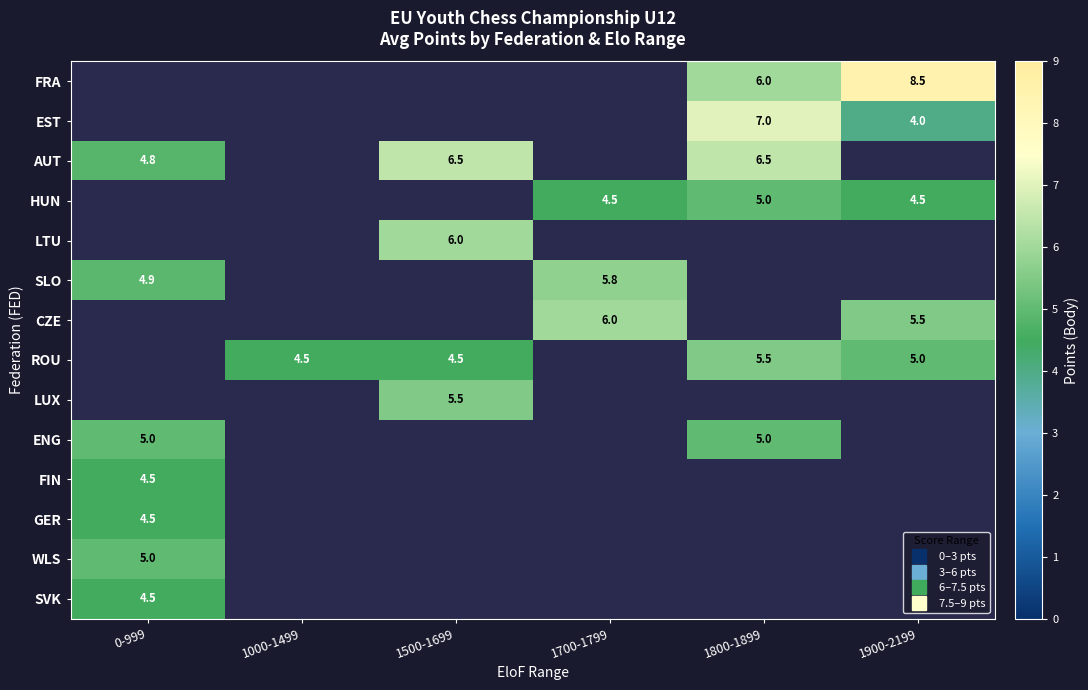

Is the value of ROU at 1700-1799 greater than the value of EST at 1900-2199?

No